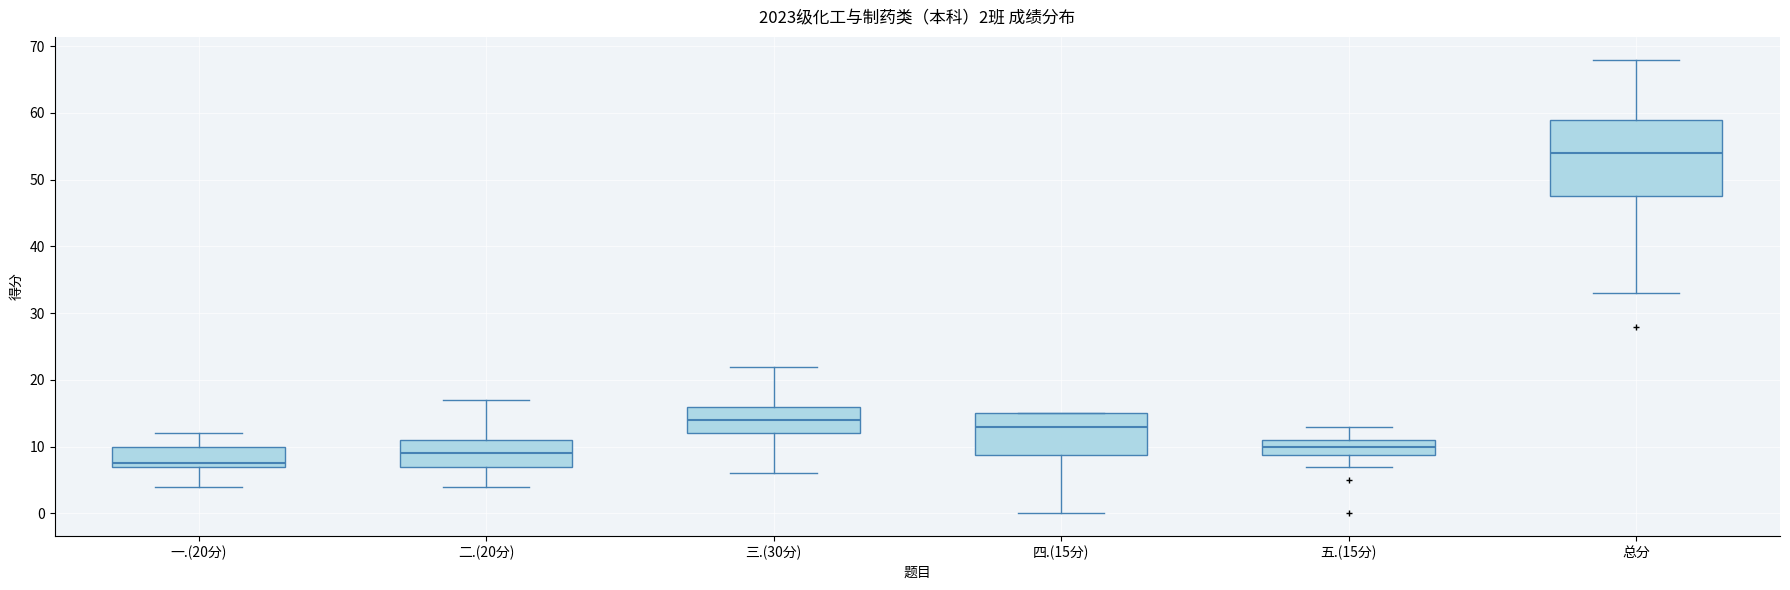

Which box has the highest median line?

总分